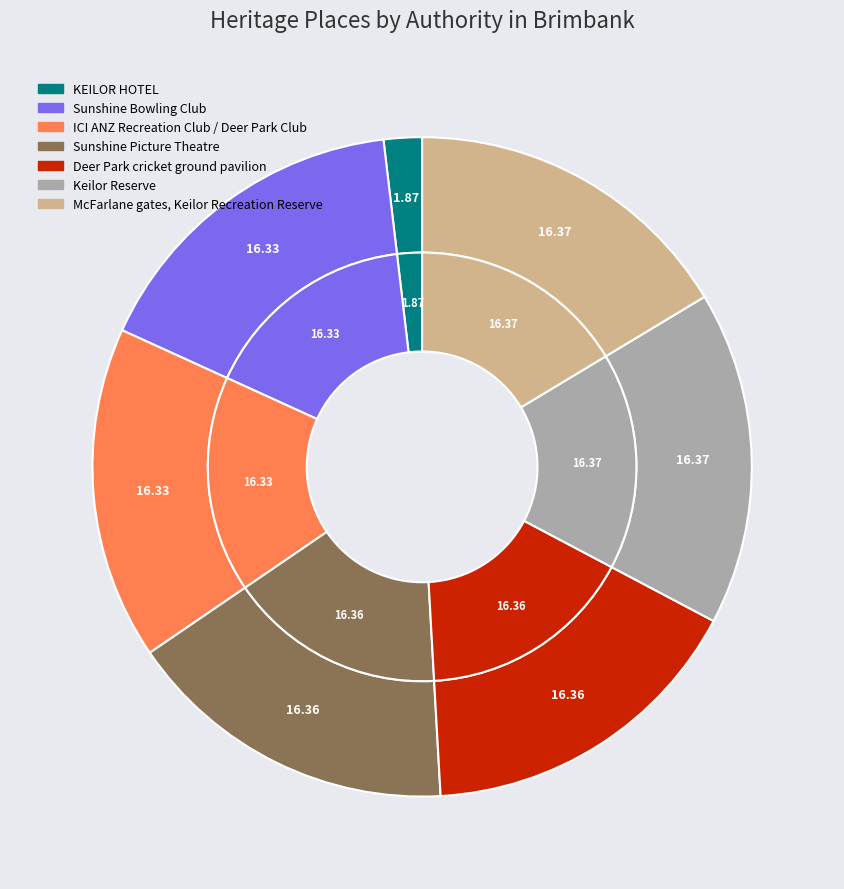

Rank the categories by value from lowest to highest.

KEILOR HOTEL, Sunshine Bowling Club, ICI ANZ Recreation Club / Deer Park Club, Sunshine Picture Theatre, Deer Park cricket ground pavilion, Keilor Reserve, McFarlane gates, Keilor Recreation Reserve